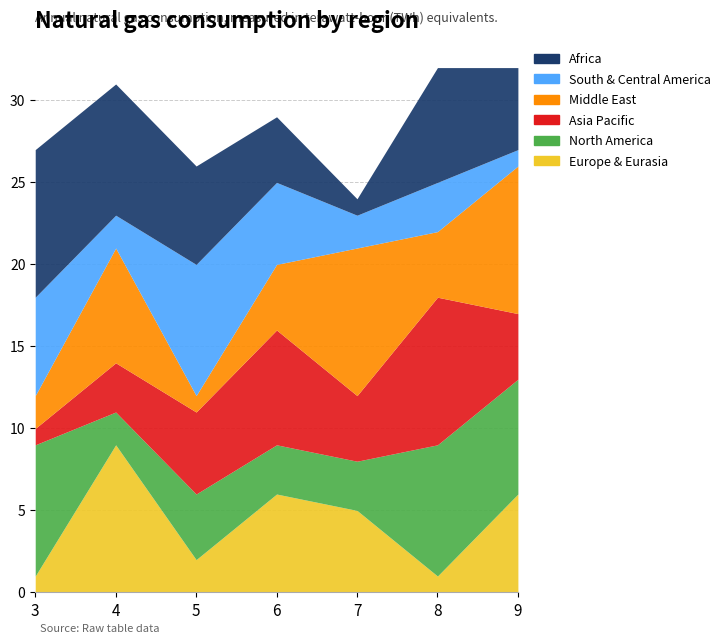

What is the average value of the Africa series?

6